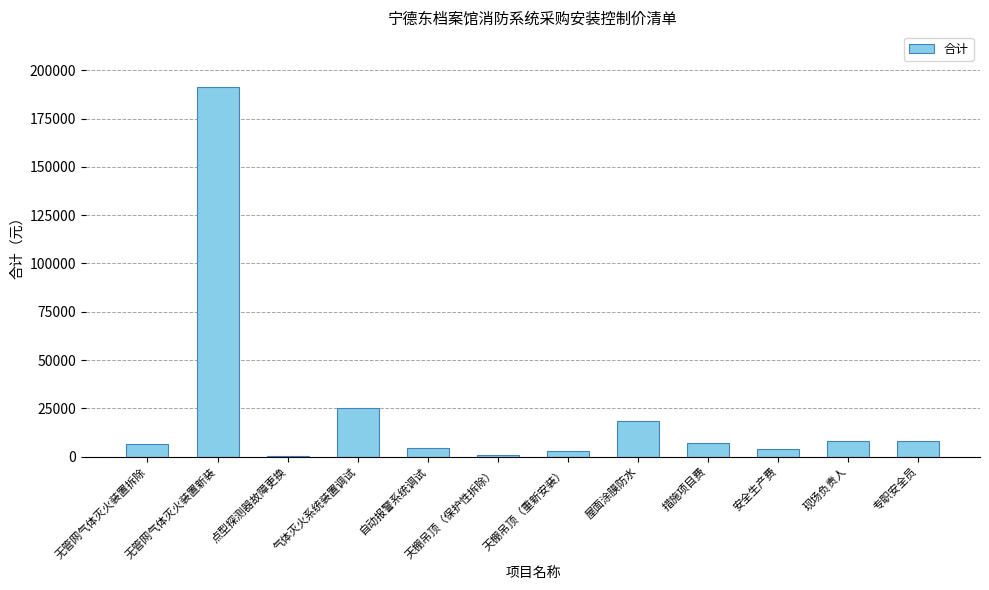

What value does the data have at 措施项目费?

6931.9